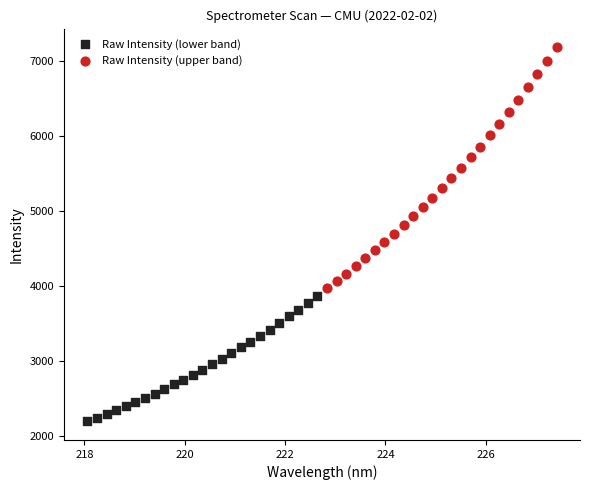

Which series contains the lowest Y value?

Raw Intensity (lower band)